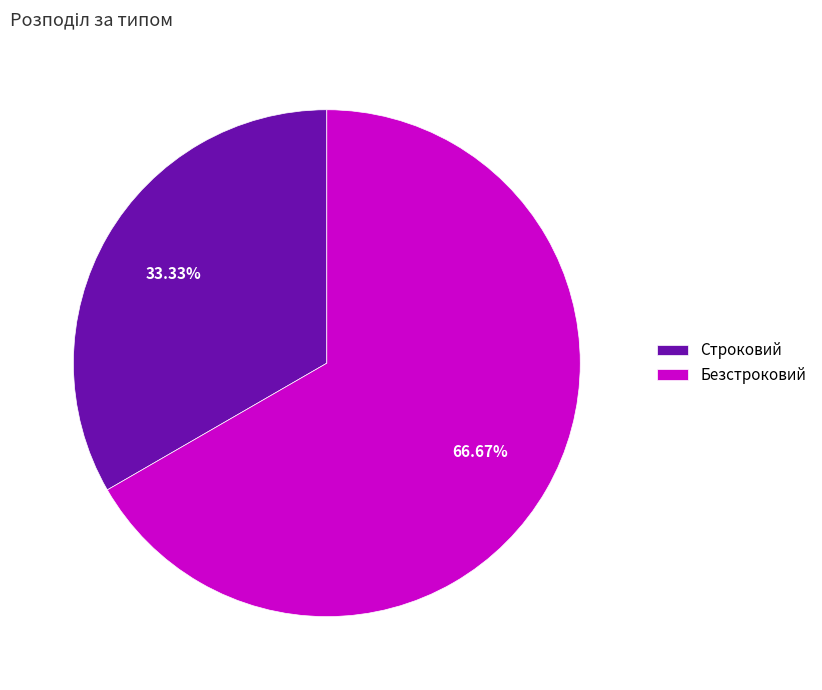

Approximately how many times larger is the value at Безстроковий compared to Строковий?

2.0